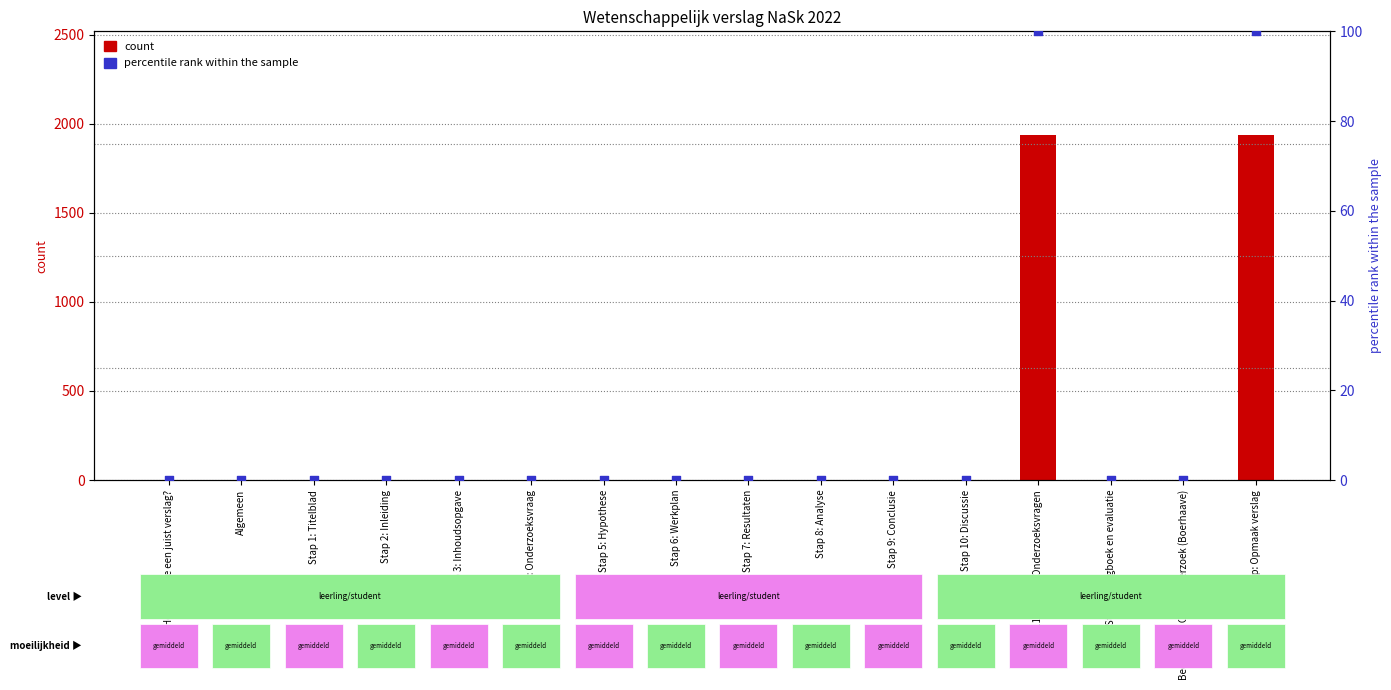

Which series has the widest spread of Y values?

count